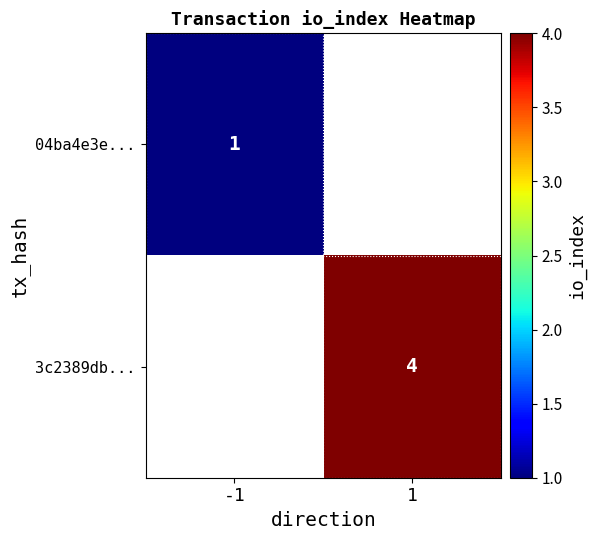

True or false: 04ba4e3e... has a value of 1 at -1.

True